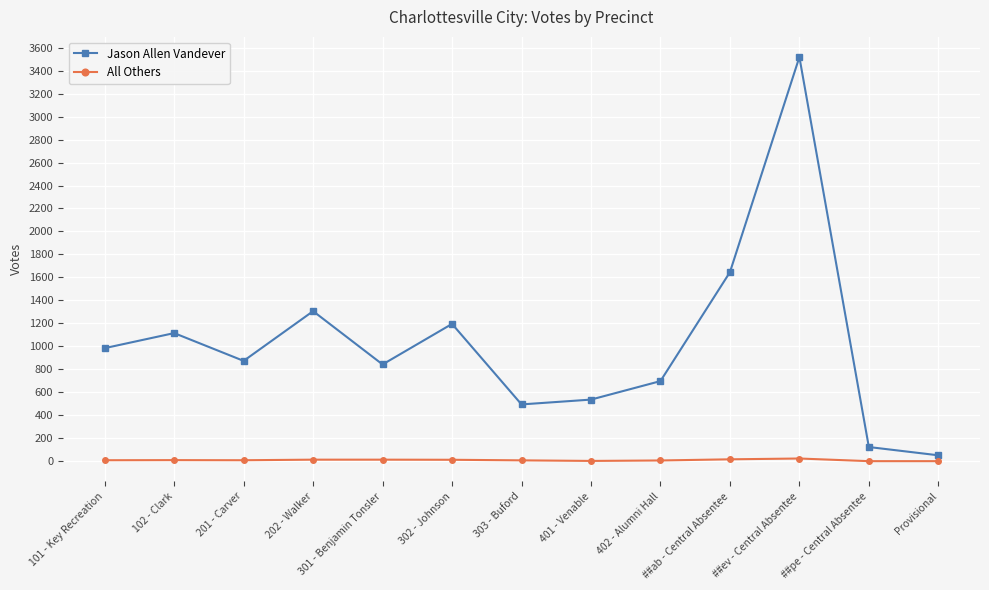

The Jason Allen Vandever series shows 677 at 102 - Clark. True or false?

False